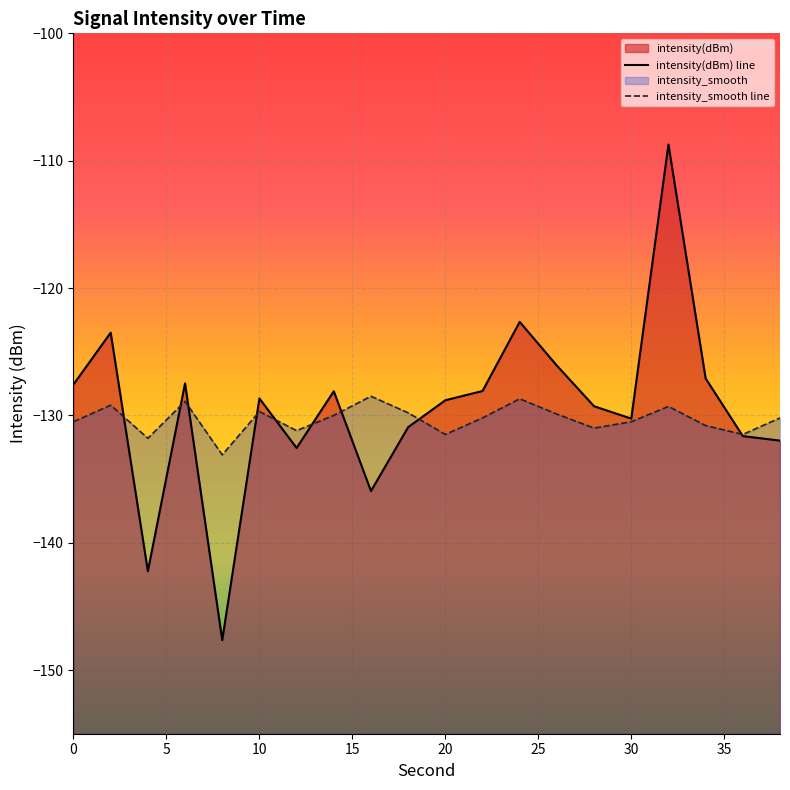

Is the value of intensity_smooth at 12 greater than the value of intensity(dBm) at 0?

No